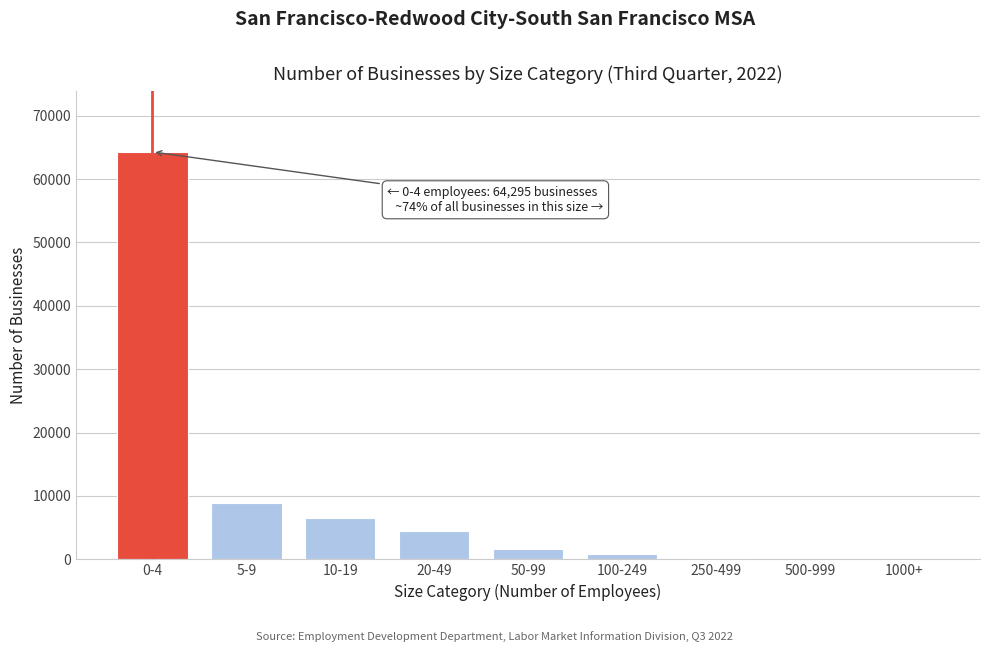

At which label is the value closest to 32184?

5-9